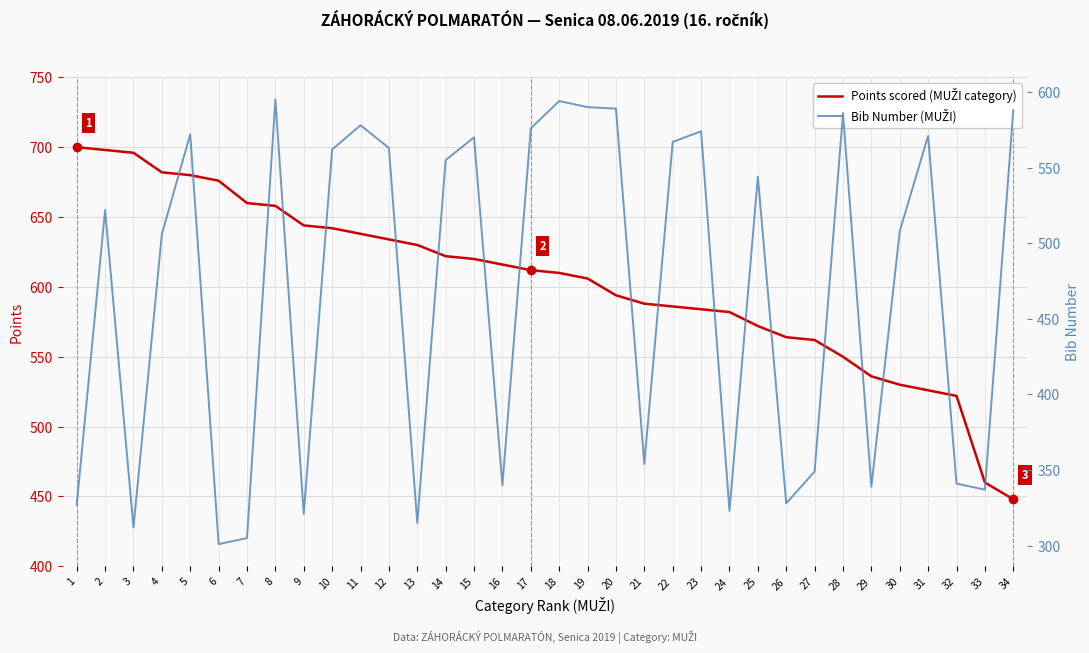

At 16, list the series in order from smallest to largest.

Bib Number (MUŽI), Points scored (MUŽI category)